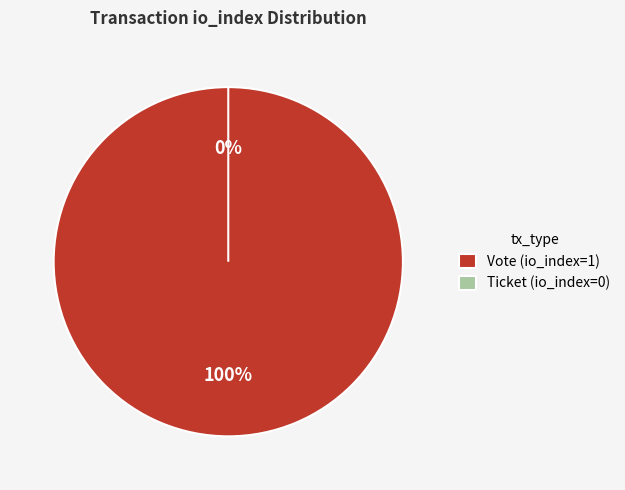

Which has a higher value, Vote (io_index=1) or Ticket (io_index=0)?

Vote (io_index=1)